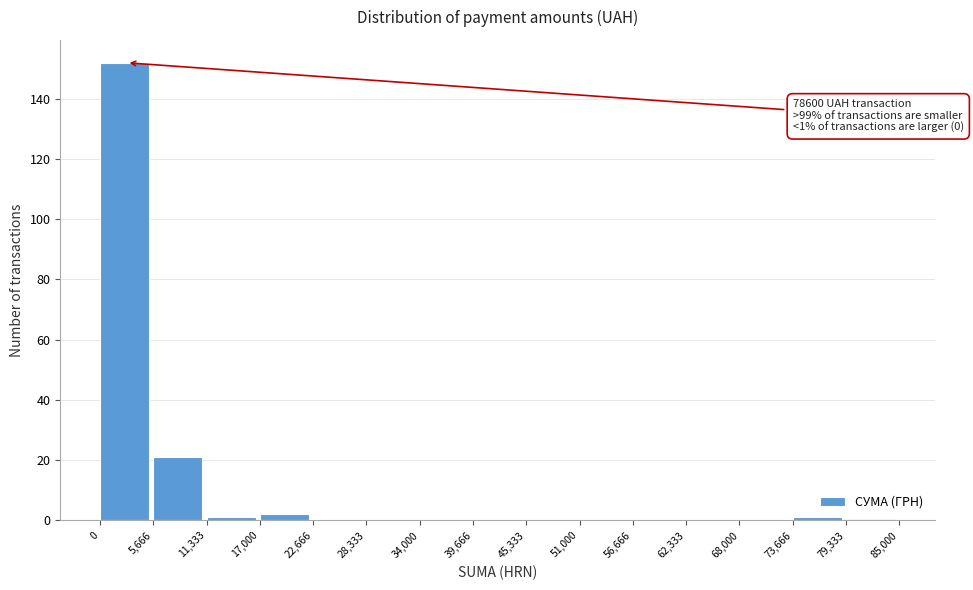

Which range on the x-axis has the tallest bar?

0 to 5,666